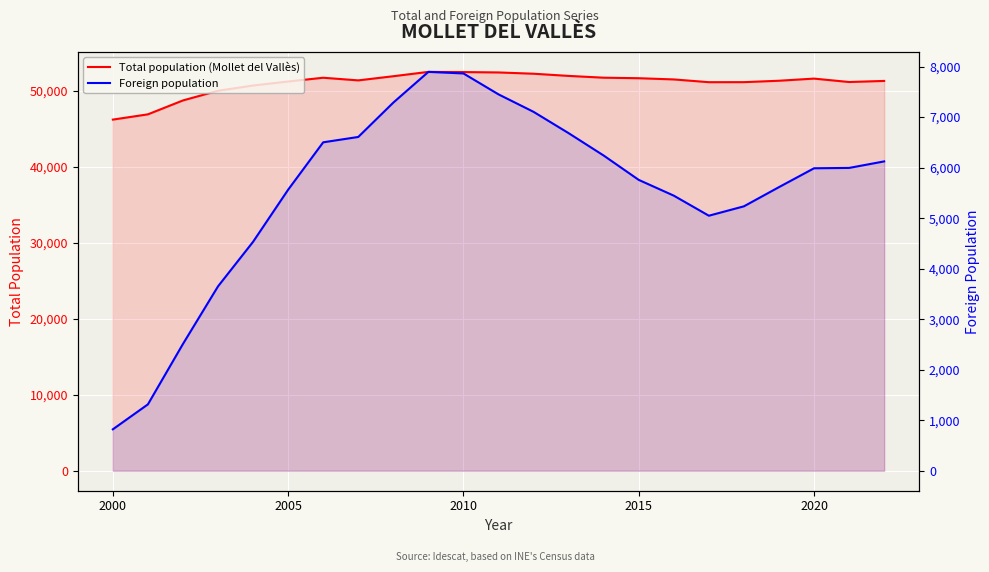

True or false: Foreign population and Total population (Mollet del Vallès) intersect in this chart.

False